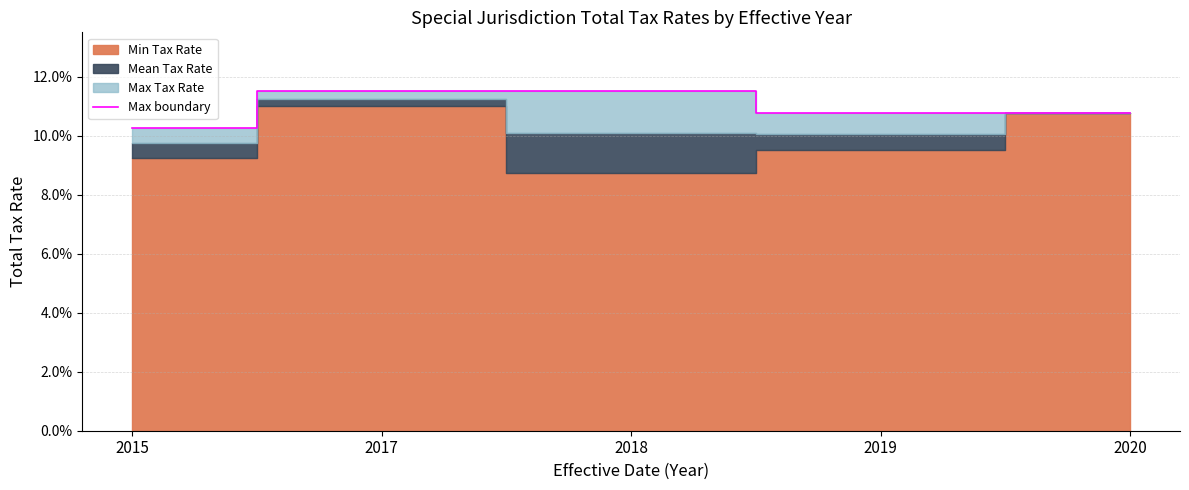

Between 2018 and 2020, which is larger?

2018